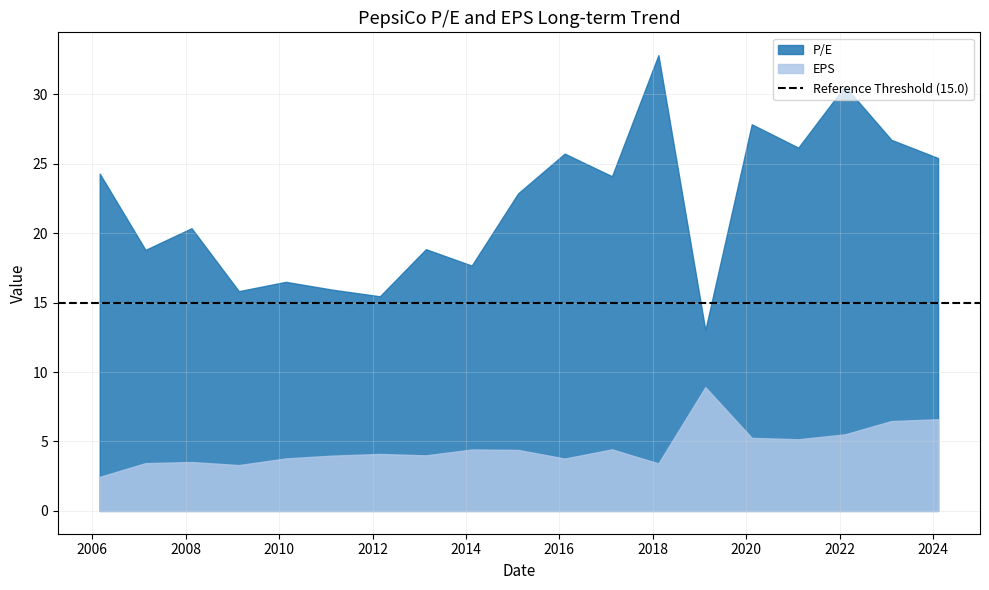

At which label does EPS reach its minimum?

2006-02-27